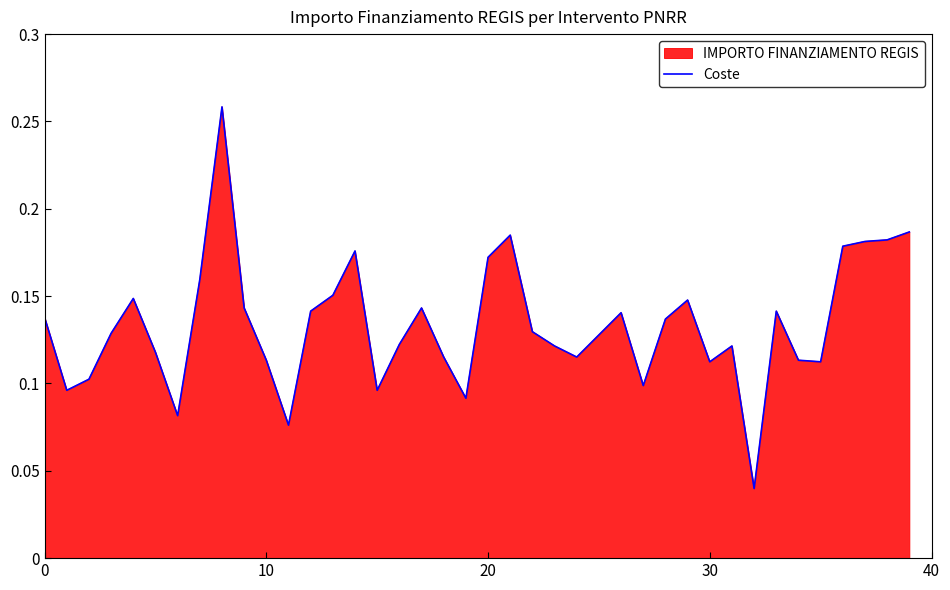

Reading left to right, extract all data points from this chart.

0.1	0.1	0.1	0.1	0.1	0.1	0.1	0.2	0.3	0.1	0.1	0.1	0.1	0.2	0.2	0.1	0.1	0.1	0.1	0.1	0.2	0.2	0.1	0.1	0.1	0.1	0.1	0.1	0.1	0.1	0.1	0.1	0.0	0.1	0.1	0.1	0.2	0.2	0.2	0.2